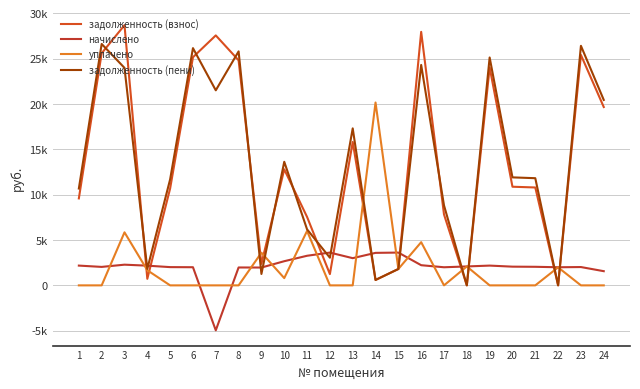

What is the difference between the second highest and minimum values in the задолженность (взнос) series?

27951.7